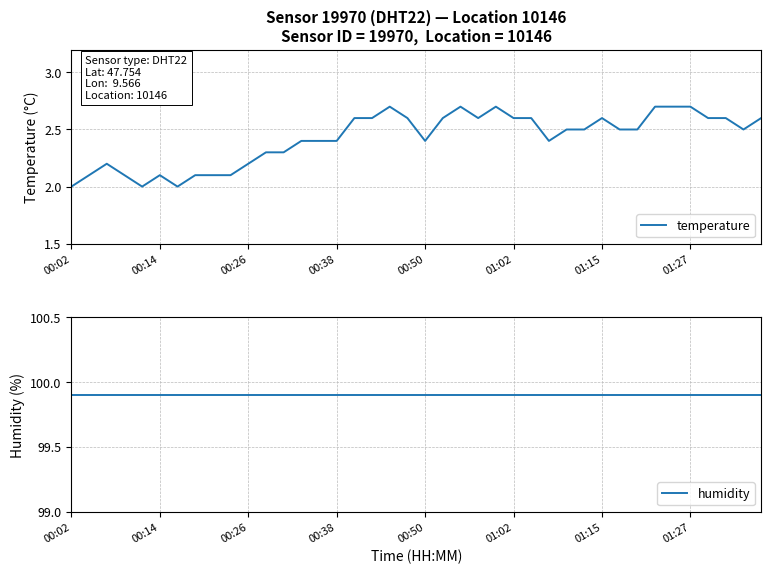

True or false: temperature has more than 2 interior local peaks.

True